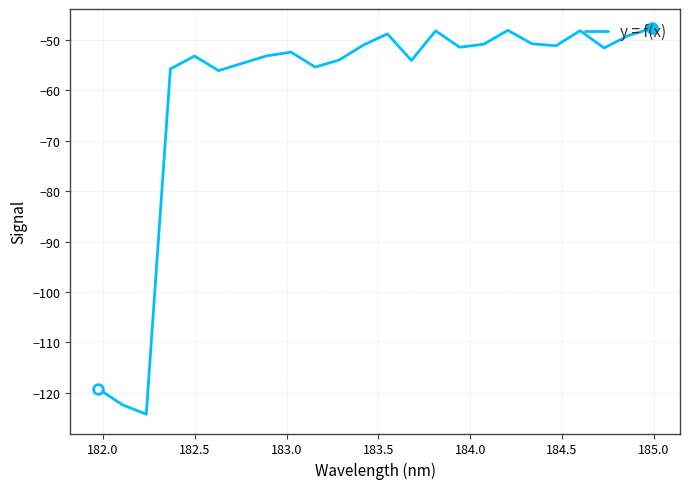

True or false: the data has more than 2 interior local peaks.

True